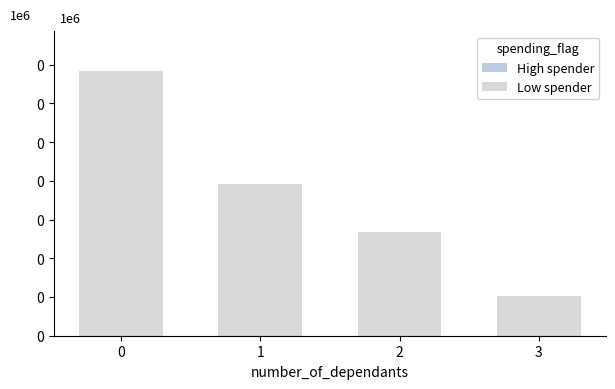

What are all the series names shown in the legend?

High spender, Low spender